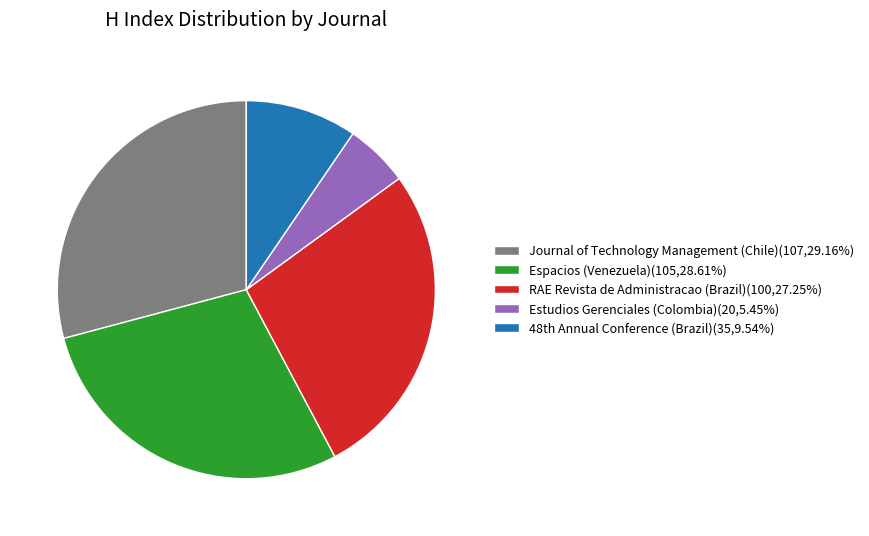

Is it true that Espacios (Venezuela) is 38% of the pie?

False